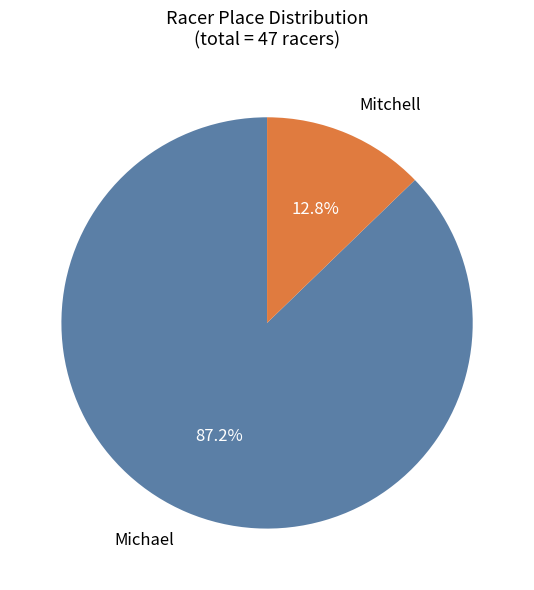

How many slices are in this pie chart?

2